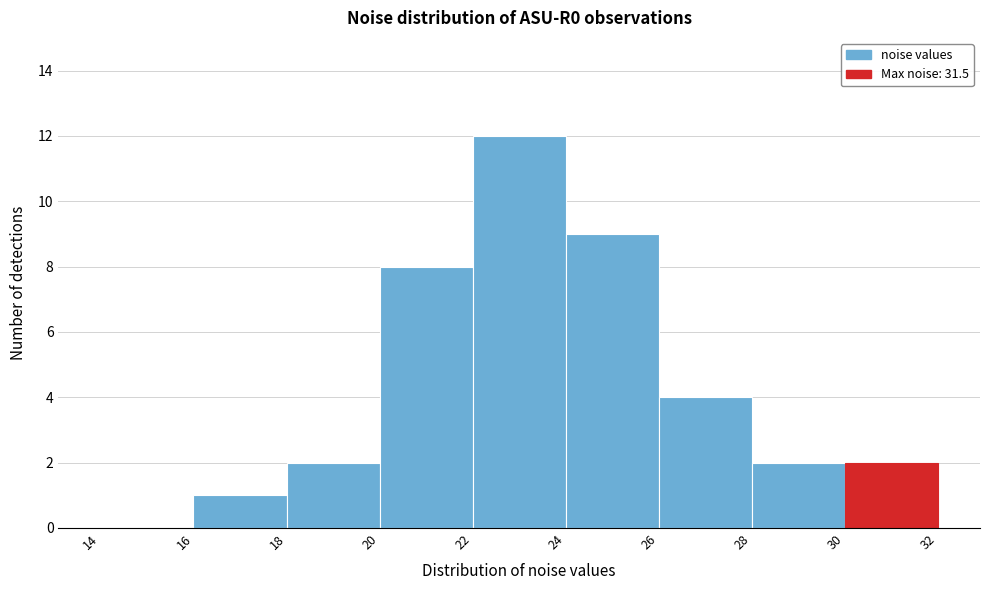

Reading left to right, transcribe this chart: for each bar, give the range it covers on the x-axis and its height. The values are not printed on the chart, so give them approximately, as read against the axis.

14 to 16: 0
16 to 18: 1
18 to 20: 2
20 to 22: 8
22 to 24: 12
24 to 26: 9
26 to 28: 4
28 to 30: 2
30 to 32: 2